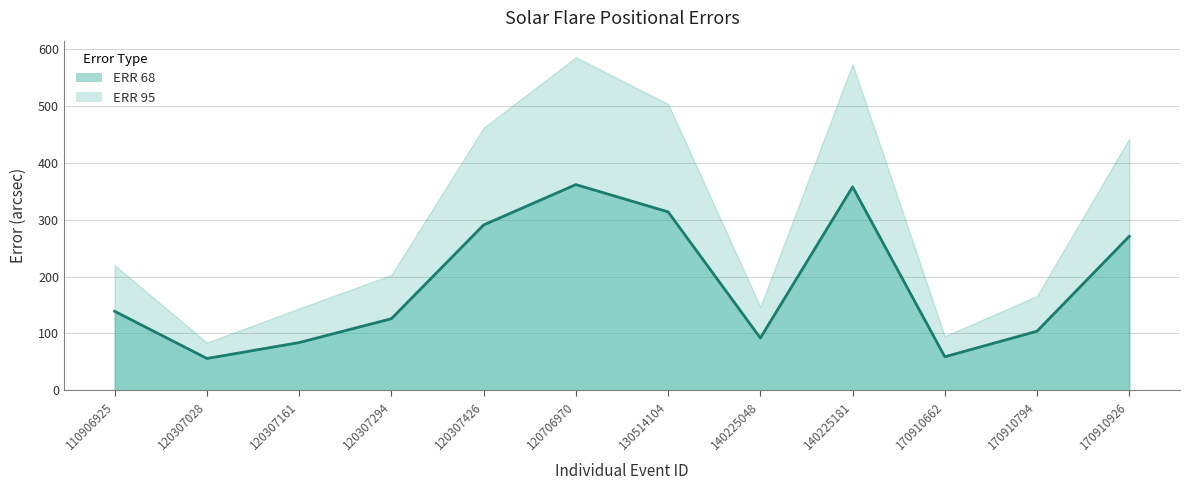

What is the sum of the values at 170910794 and 140225181?

462